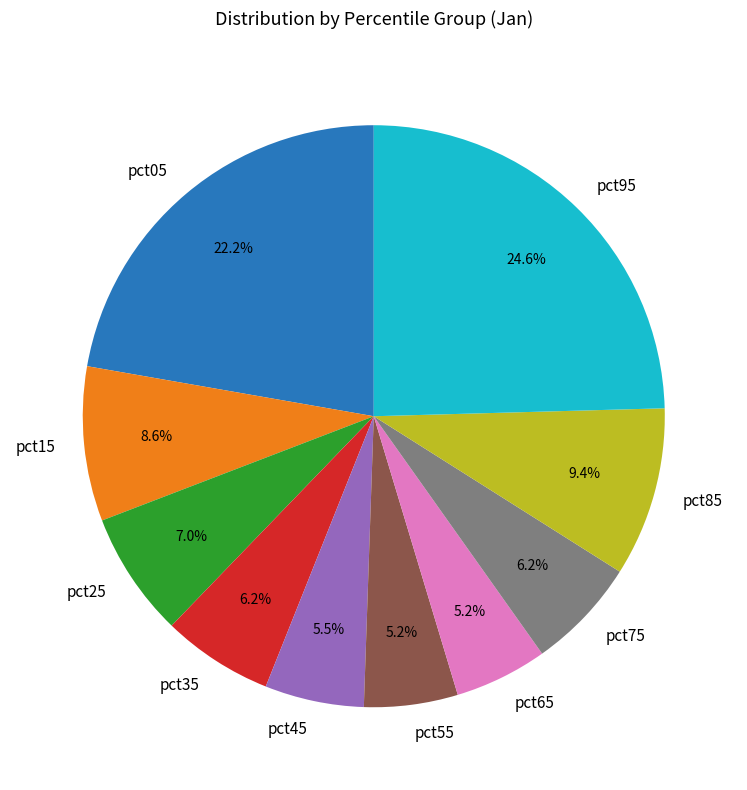

What is the largest slice in the pie chart?

pct95